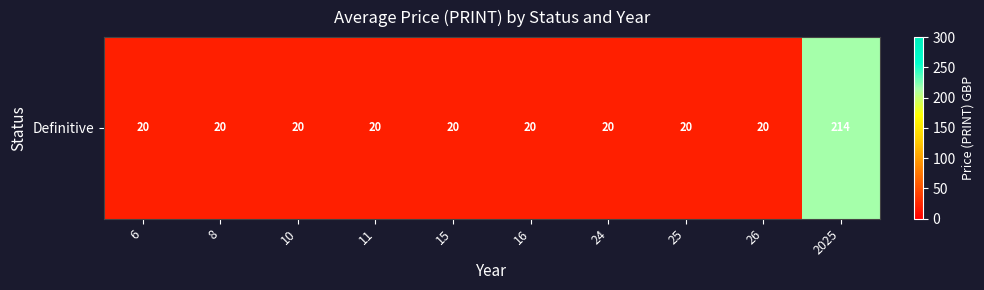

What is the difference between the maximum and second lowest values?

194.5